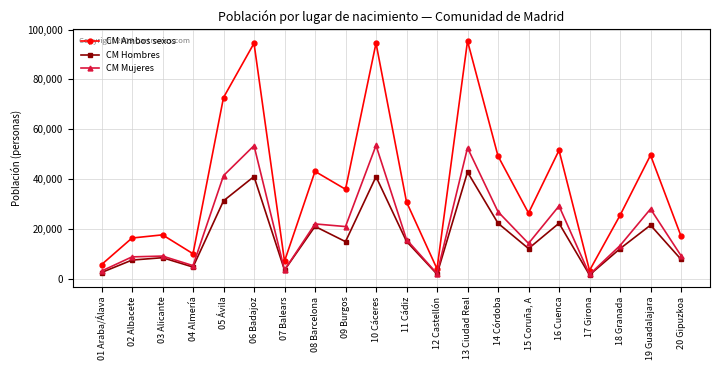

What is the total value across all series at 03 Alicante?

35348